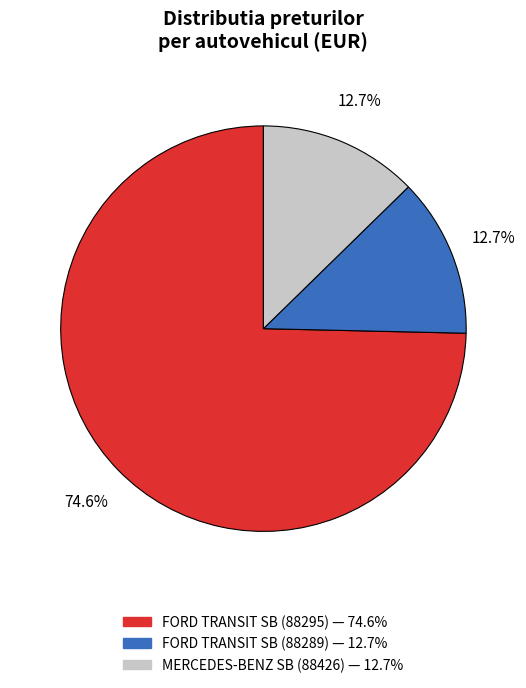

Does any single category account for the majority?

Yes